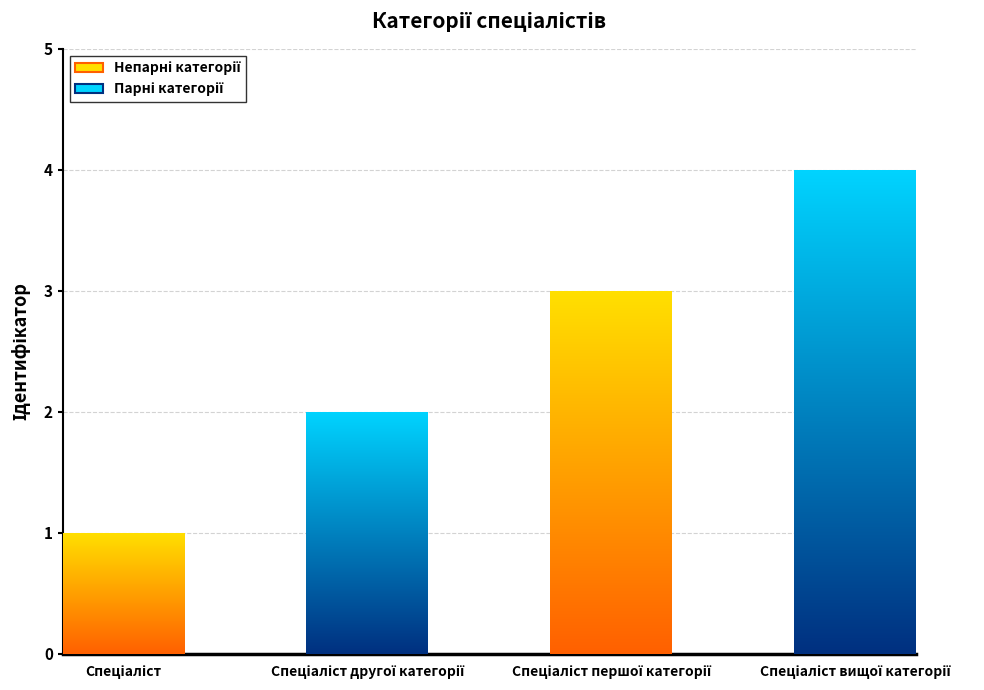

Is it true that the value at Спеціаліст другої категорії is 4?

False